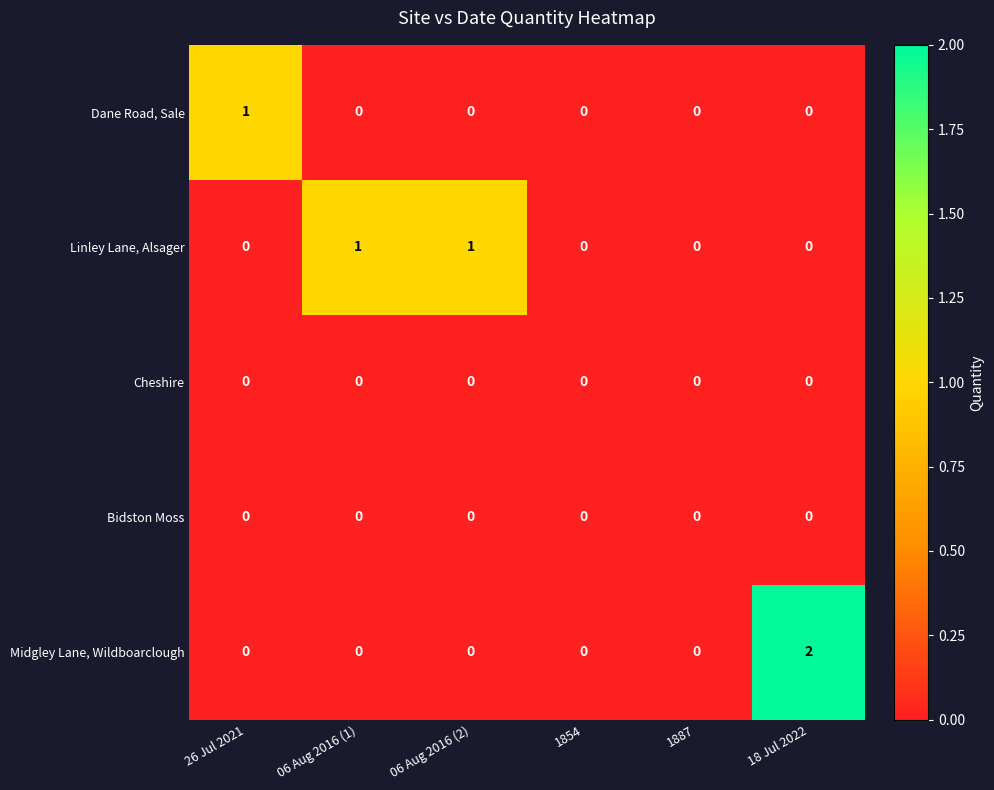

How many categories are shown in the chart?

6